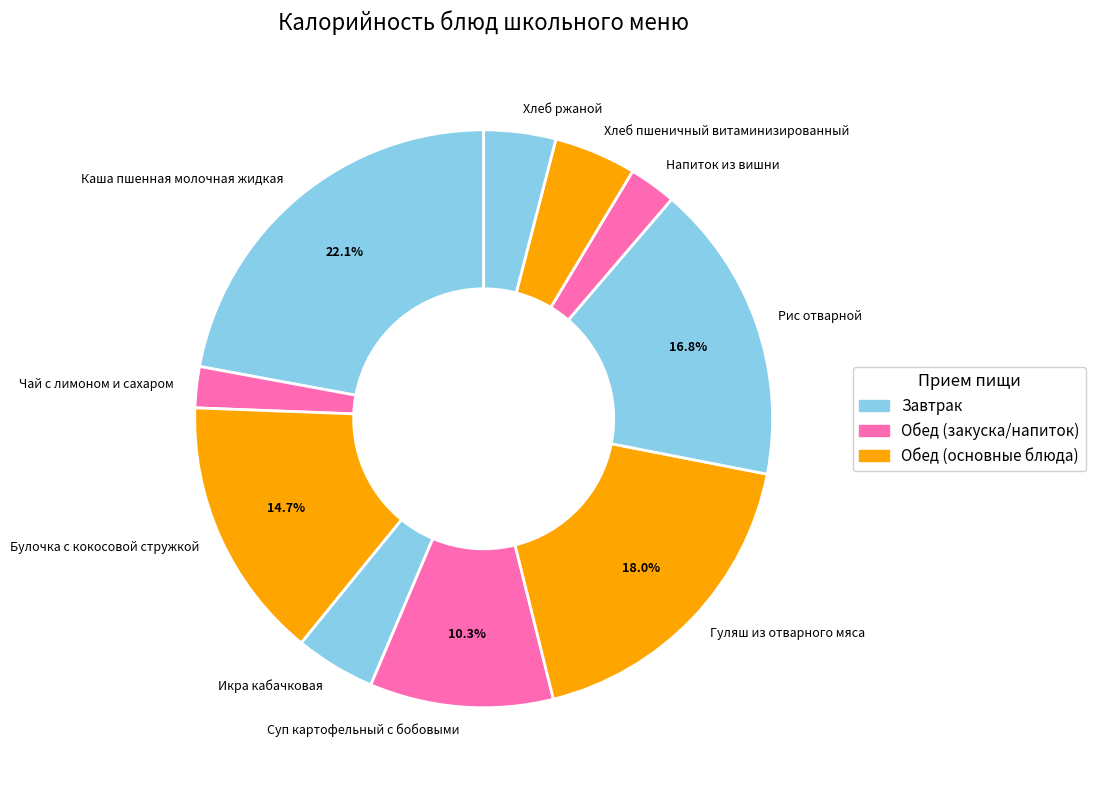

How many segments does this pie chart have?

10